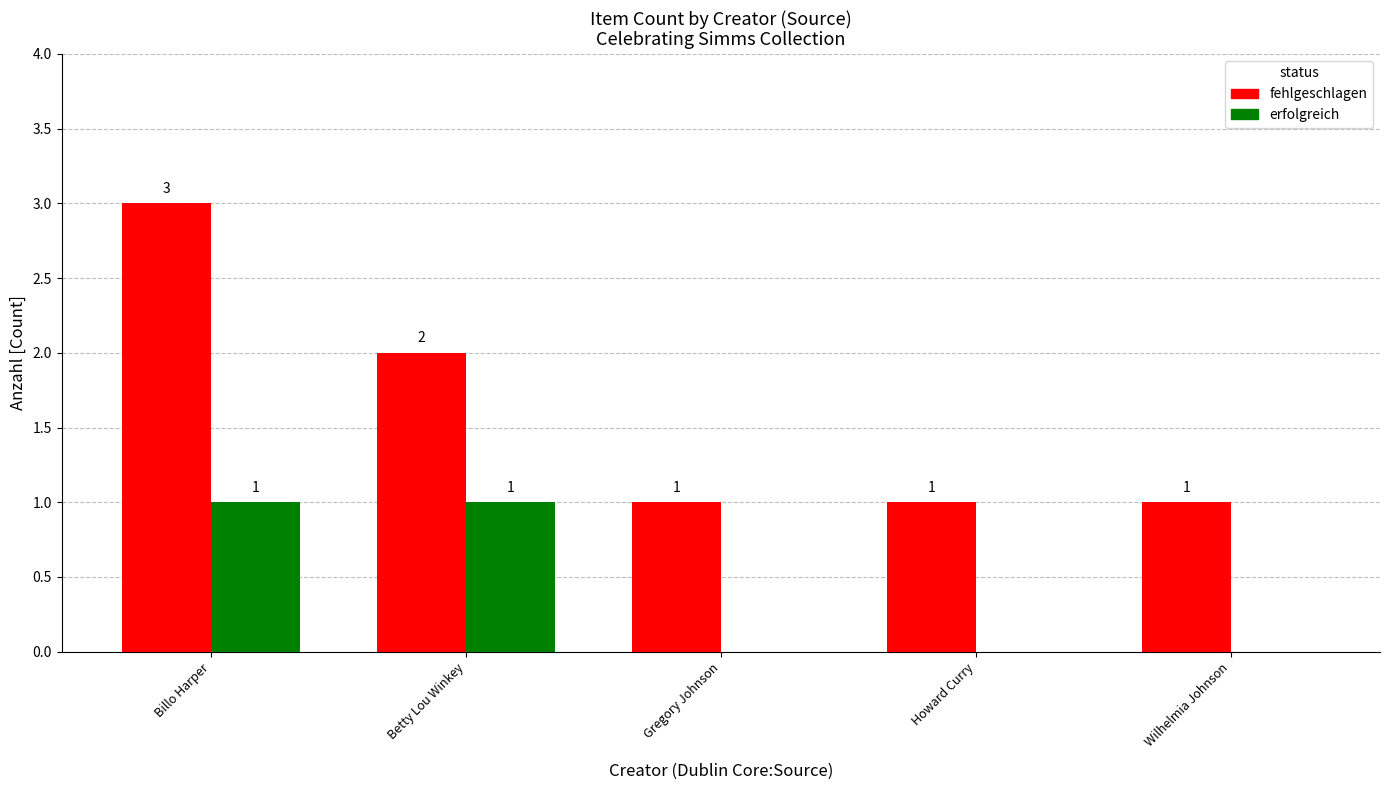

How many fehlgeschlagen values are between 1 and 2?

4